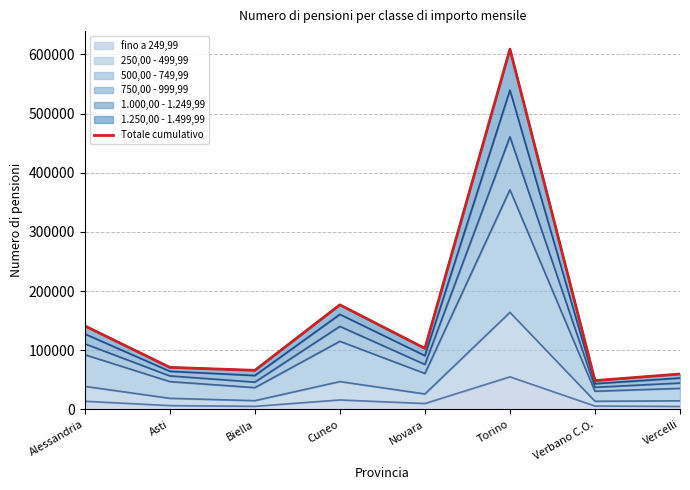

The value of fino a 249,99 at Alessandria is 13731. True or false?

True